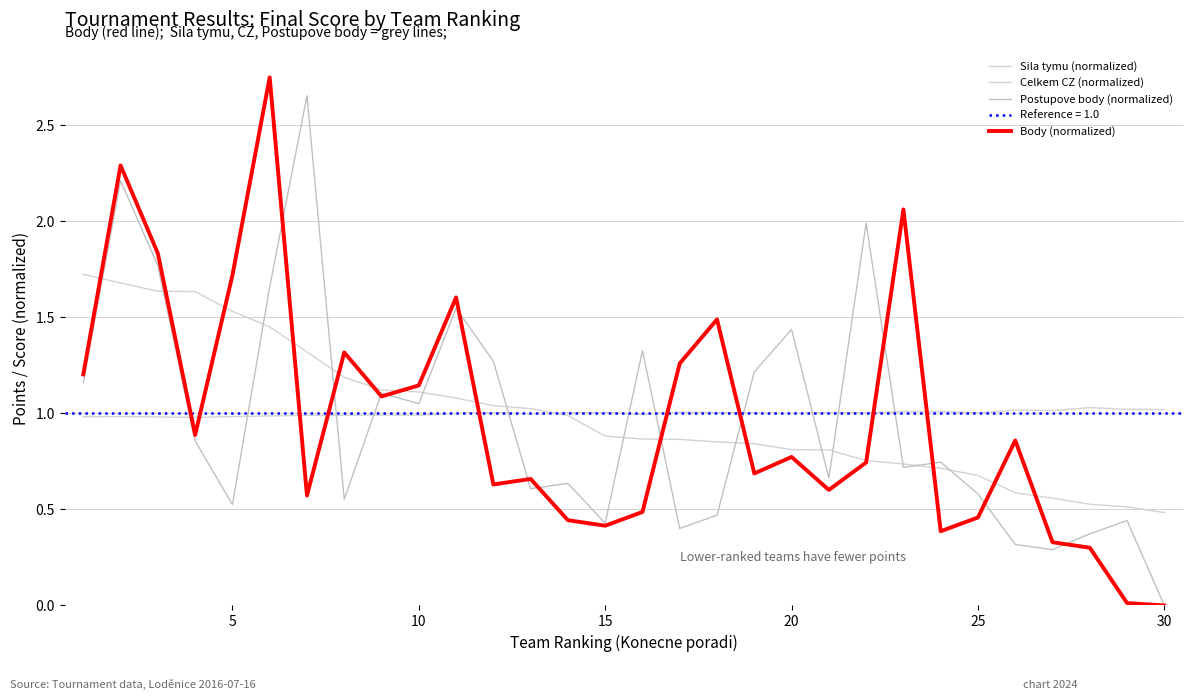

Which series ends up on top after the final intersection of Celkem CZ (normalized) and Body (normalized)?

Celkem CZ (normalized)